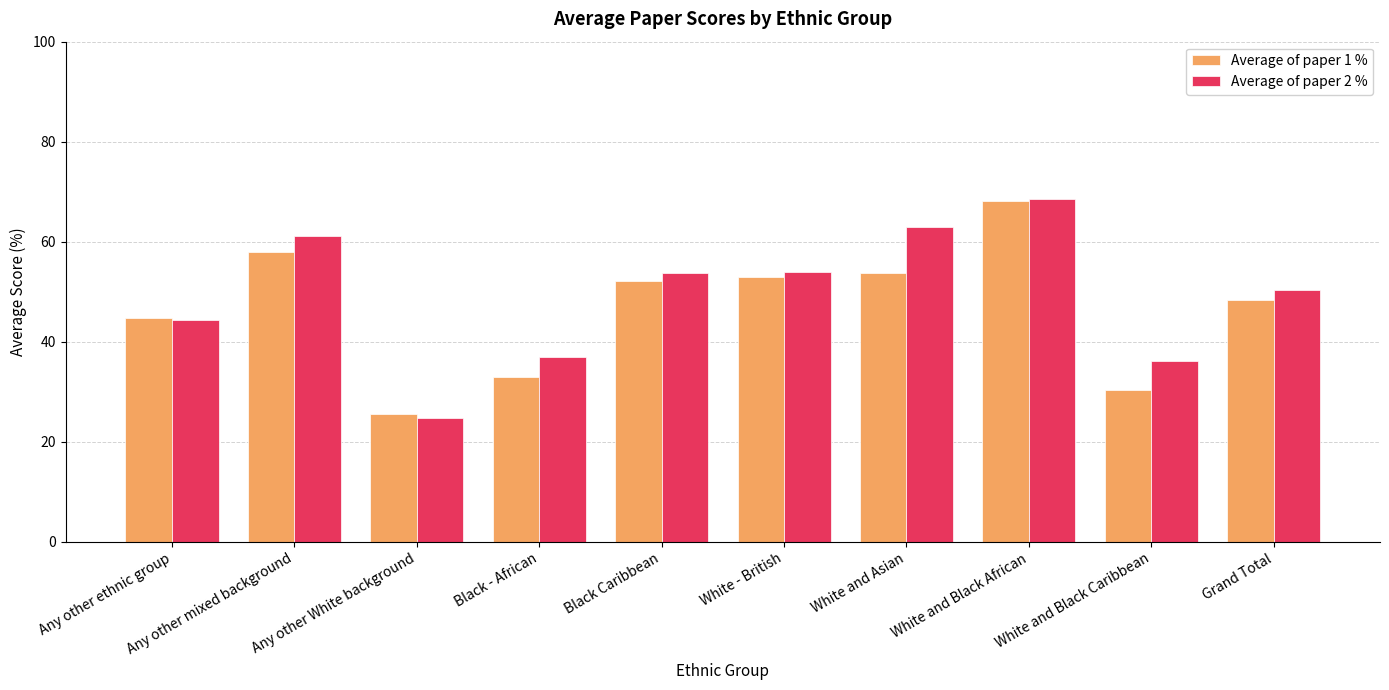

True or false: Average of paper 1 % has a value of 63.7 at Any other ethnic group.

False